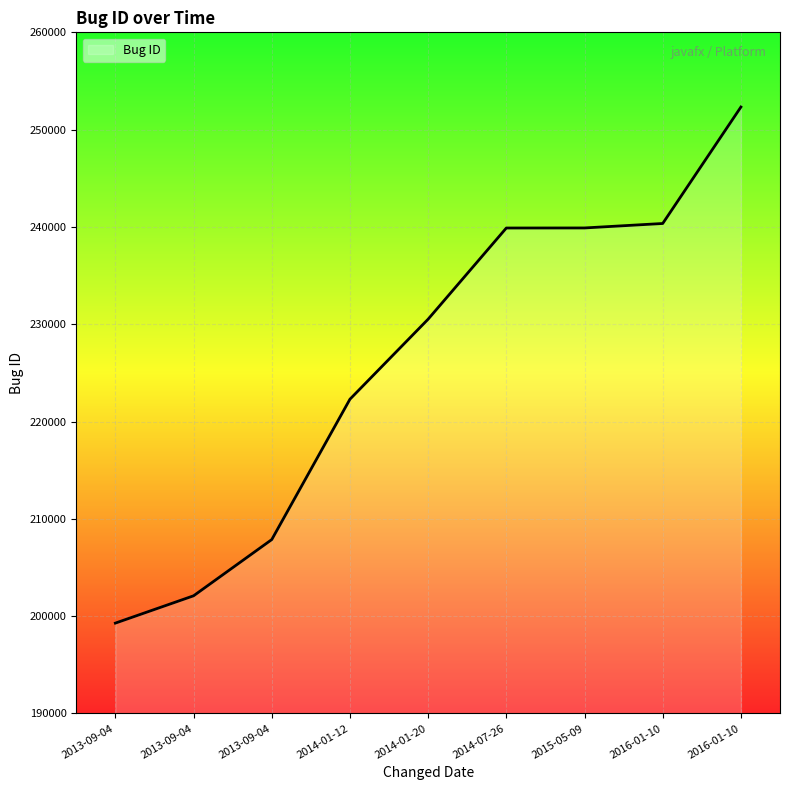

Count the number of categories in the chart.

9